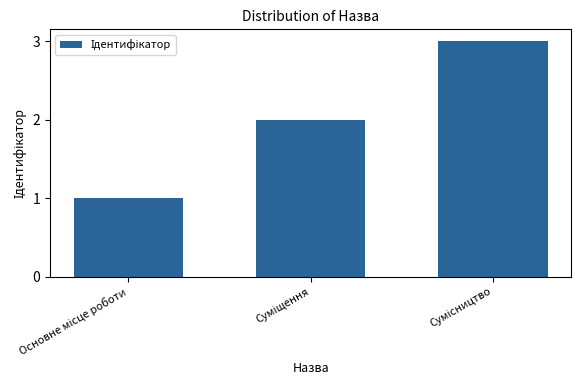

What is the maximum value shown in the chart?

3